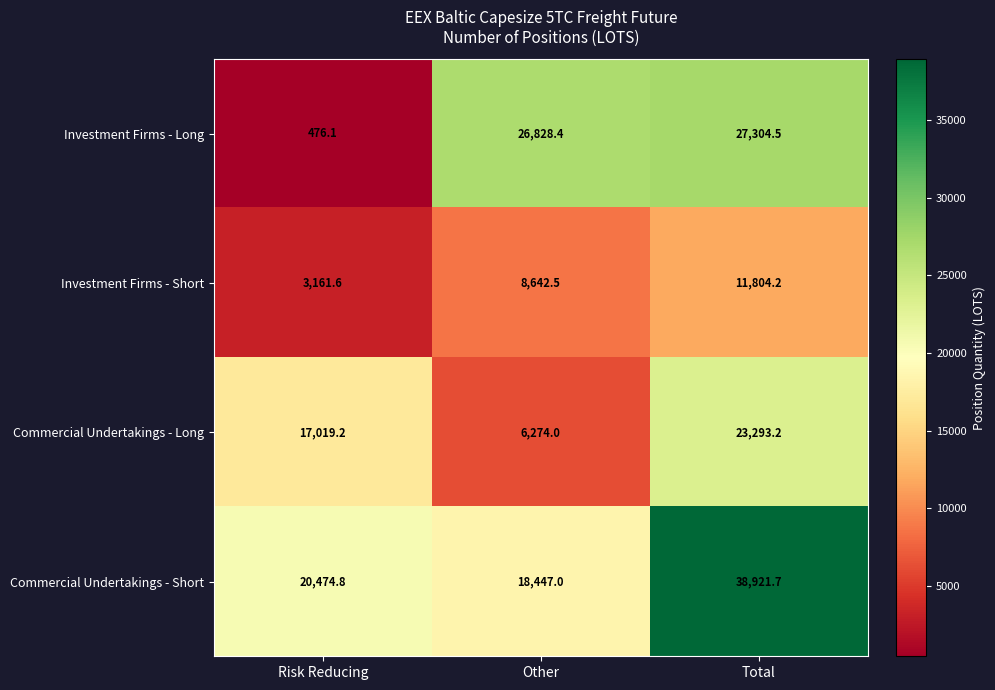

What is the total value across all series at Risk Reducing?

41131.7